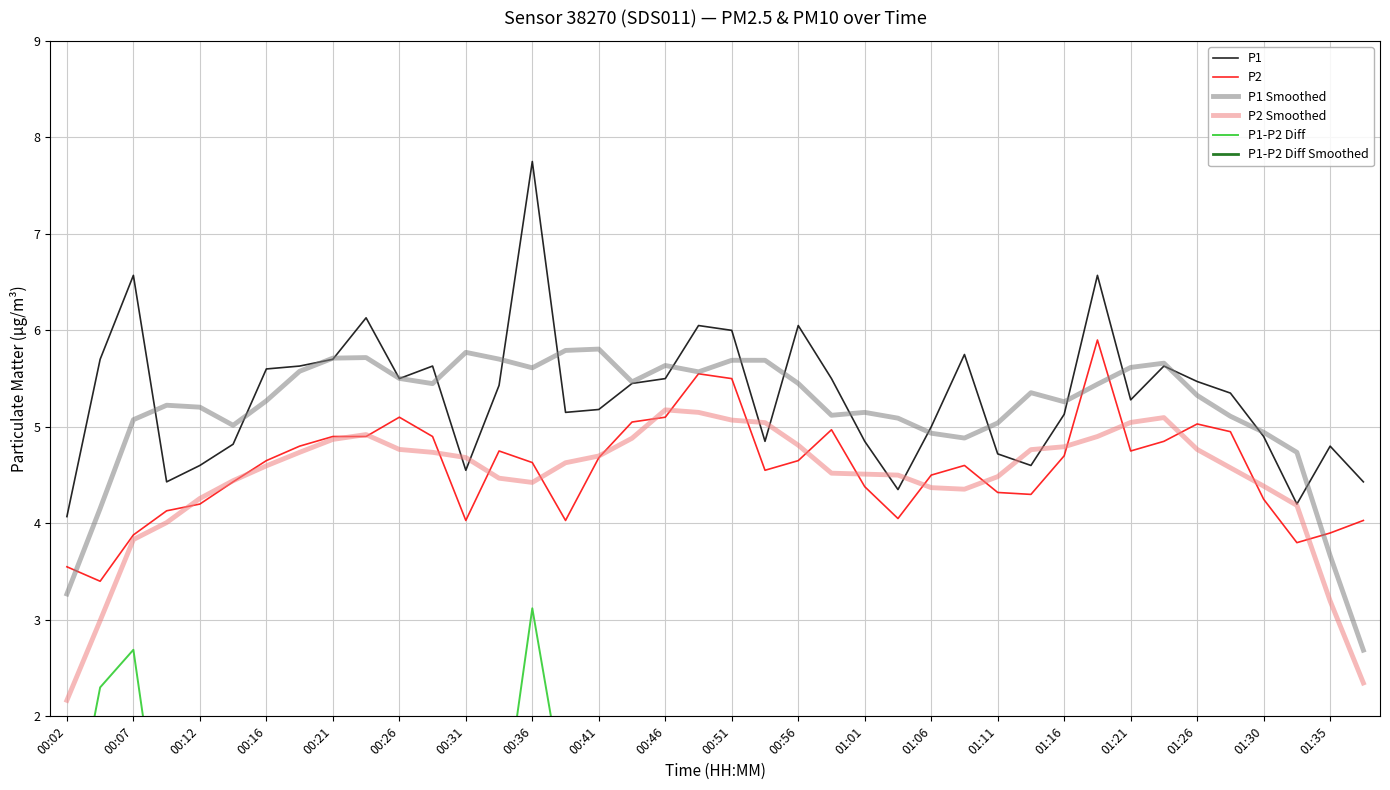

The P1 Smoothed series shows 2.8 at 00:31. True or false?

False